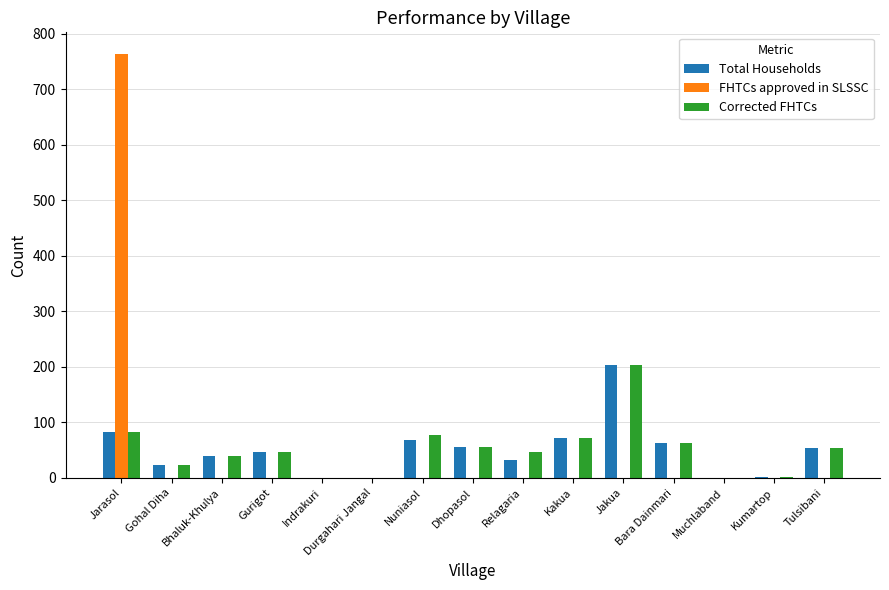

At which category is the sum across all series the highest?

Jarasol